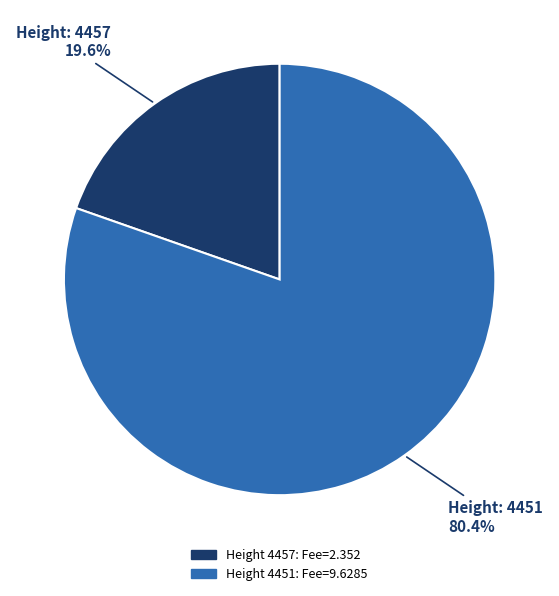

Is there a majority slice in this chart?

Yes